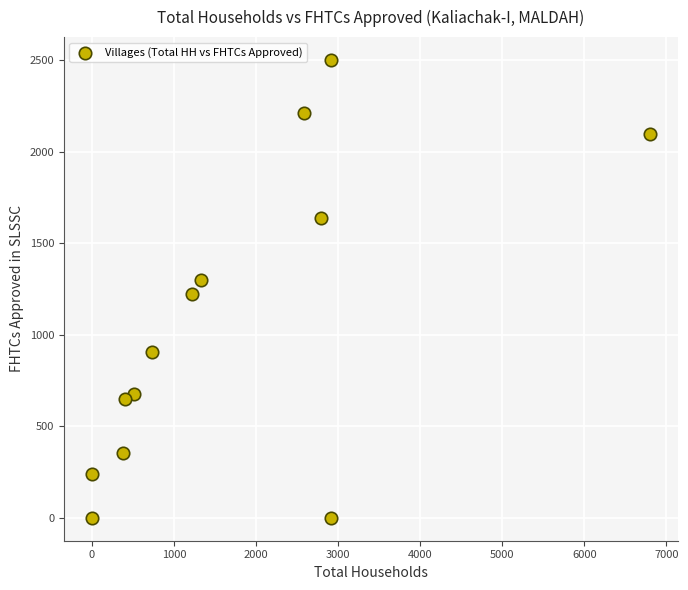

What is the range of X values (max minus min)?

6804